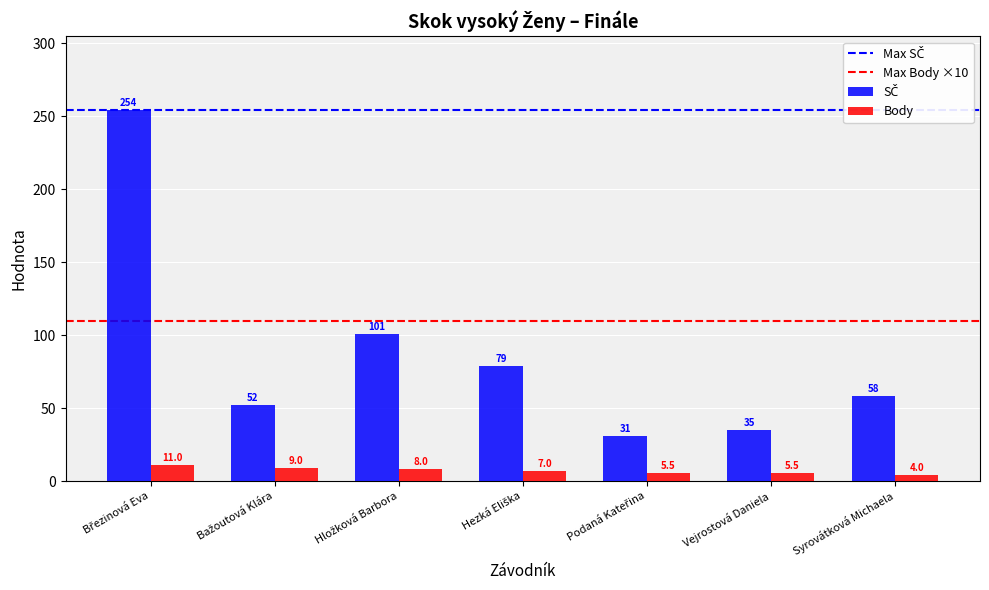

What is the difference between the maximum and minimum values in the Body series?

7.0